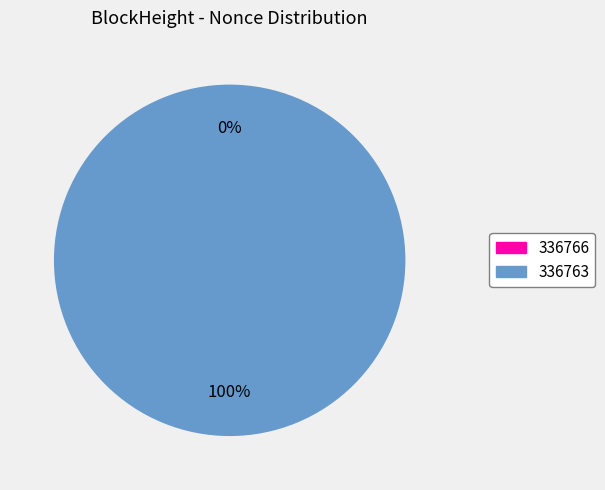

To the nearest percent, what is the difference between the largest and smallest slice percentages?

100%